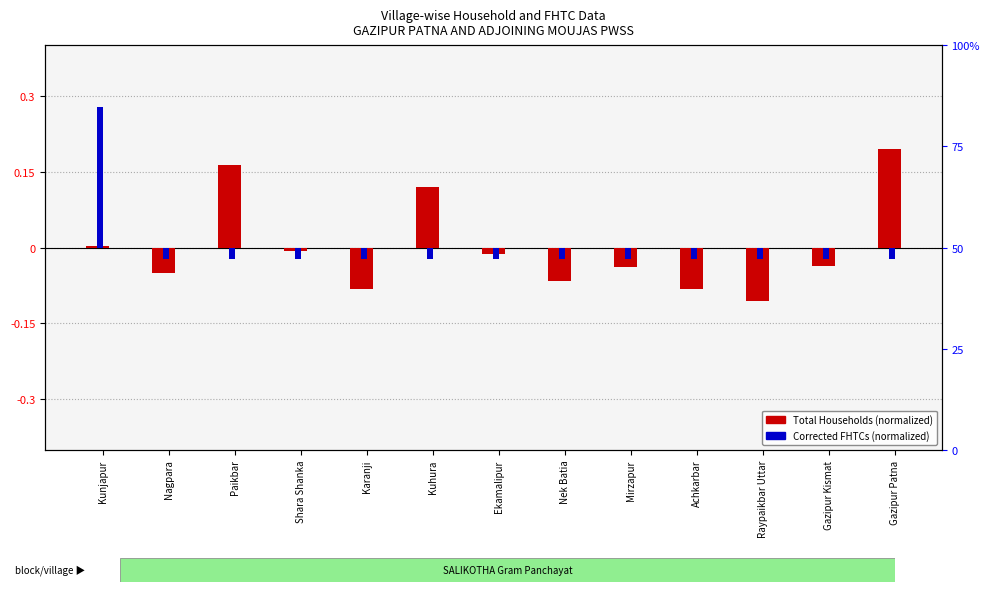

What is the label of the 10th bar from the right?

Shara Shanka